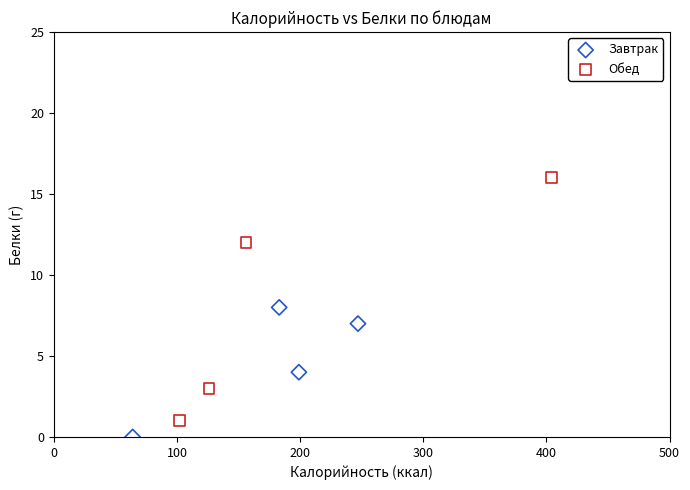

Which series has the widest spread of Y values?

Обед